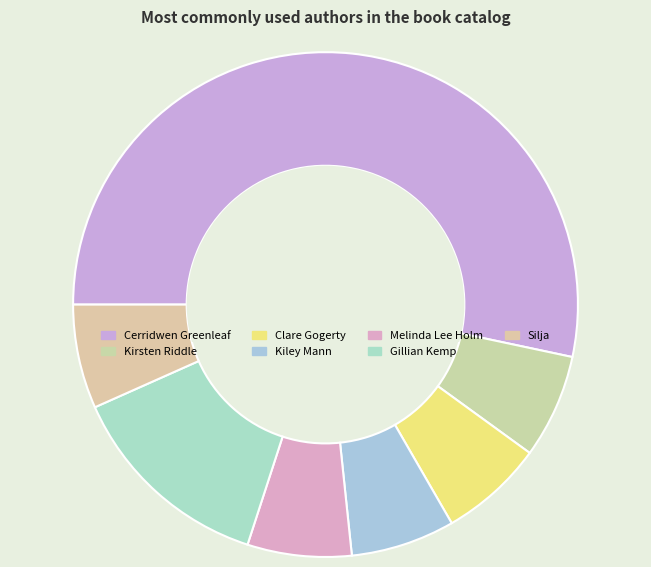

What is the ratio of the value at Cerridwen Greenleaf to the value at Clare Gogerty?

8.0